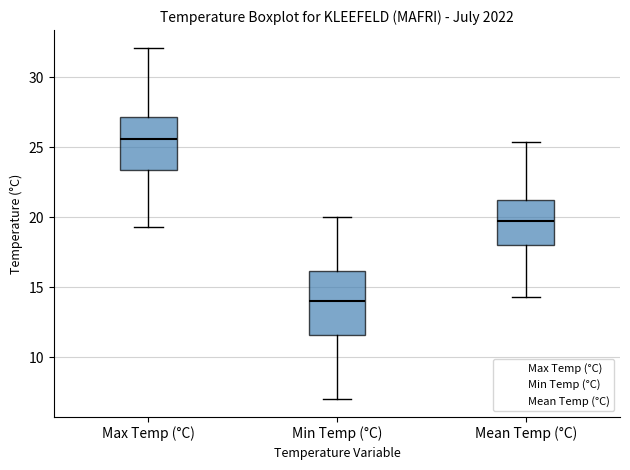

Where does the upper whisker of the box for Mean Temp (°C) end on the y-axis? The values are not printed on the chart, so give them approximately, as read against the axis.

25.5